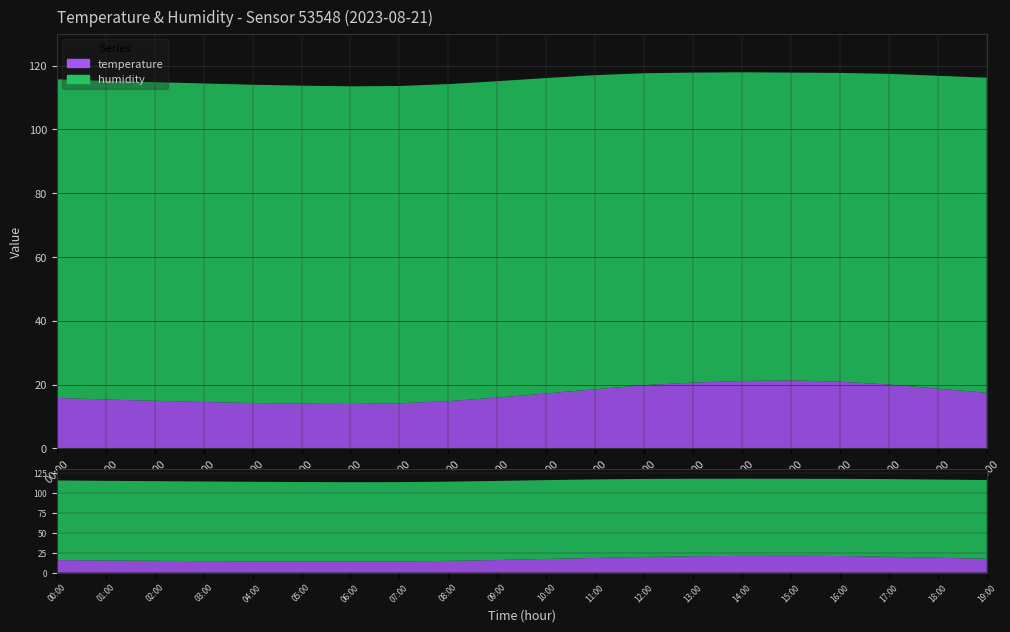

Reading left to right, what are all the values shown in this chart?

temperature: 00:00=15.8	01:00=15.3	02:00=14.9	03:00=14.5	04:00=14.2	05:00=14.0	06:00=13.9	07:00=14.1	08:00=14.8	09:00=15.9	10:00=17.2	11:00=18.5	12:00=19.8	13:00=20.6	14:00=21.1	15:00=21.3	16:00=20.9	17:00=20.0	18:00=18.7	19:00=17.4
humidity: 00:00=99.9	01:00=99.9	02:00=99.9	03:00=99.9	04:00=99.8	05:00=99.7	06:00=99.6	07:00=99.5	08:00=99.4	09:00=99.2	10:00=98.9	11:00=98.5	12:00=97.8	13:00=97.2	14:00=96.8	15:00=96.5	16:00=96.8	17:00=97.4	18:00=98.1	19:00=98.8